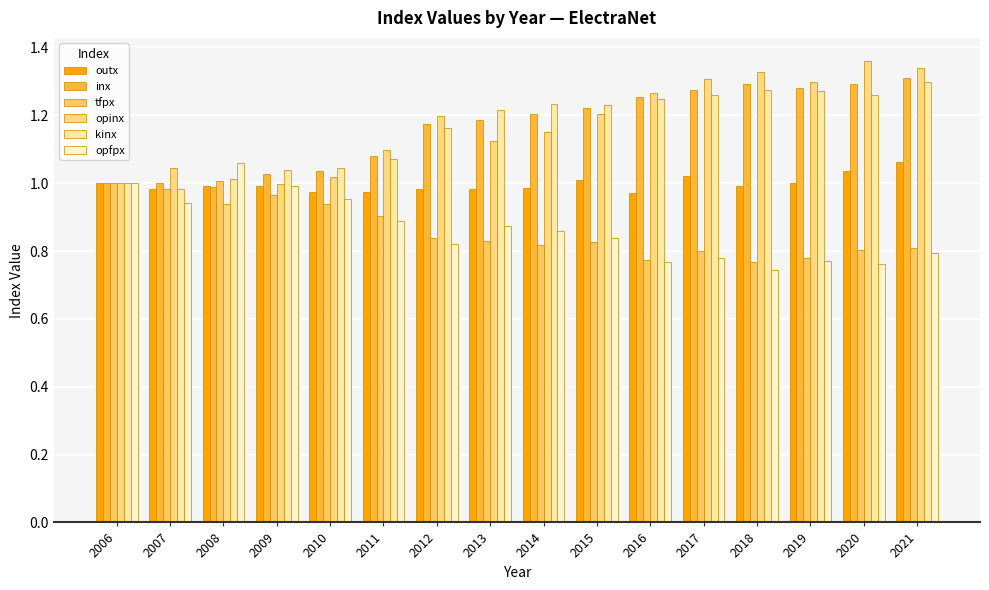

How many groups of bars are there?

16